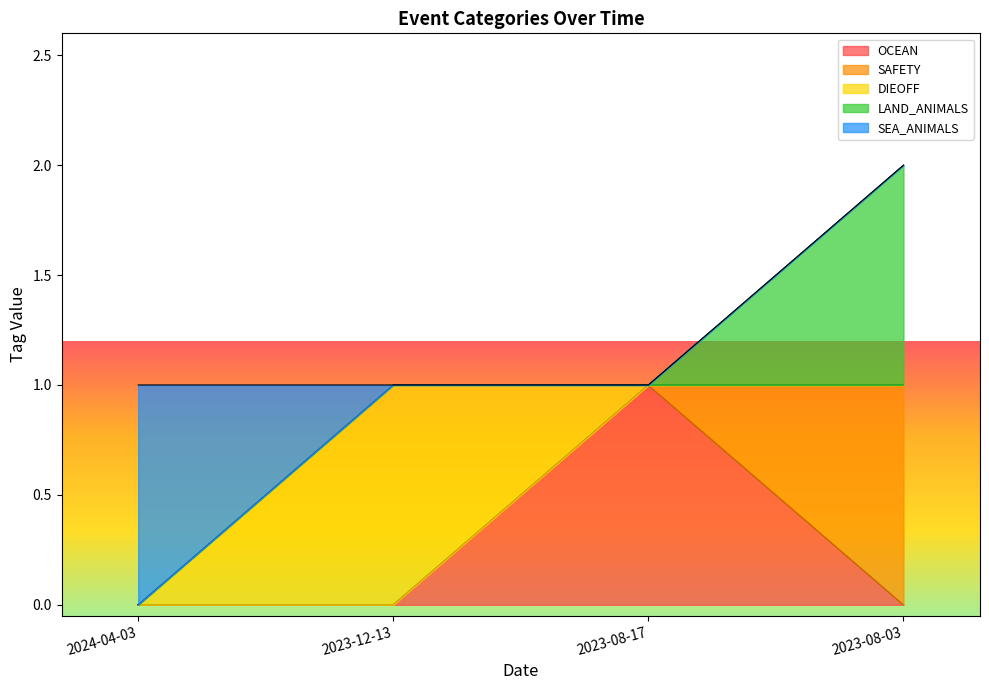

Between 2024-04-03 and 2023-08-03, which series saw the biggest shift?

SAFETY